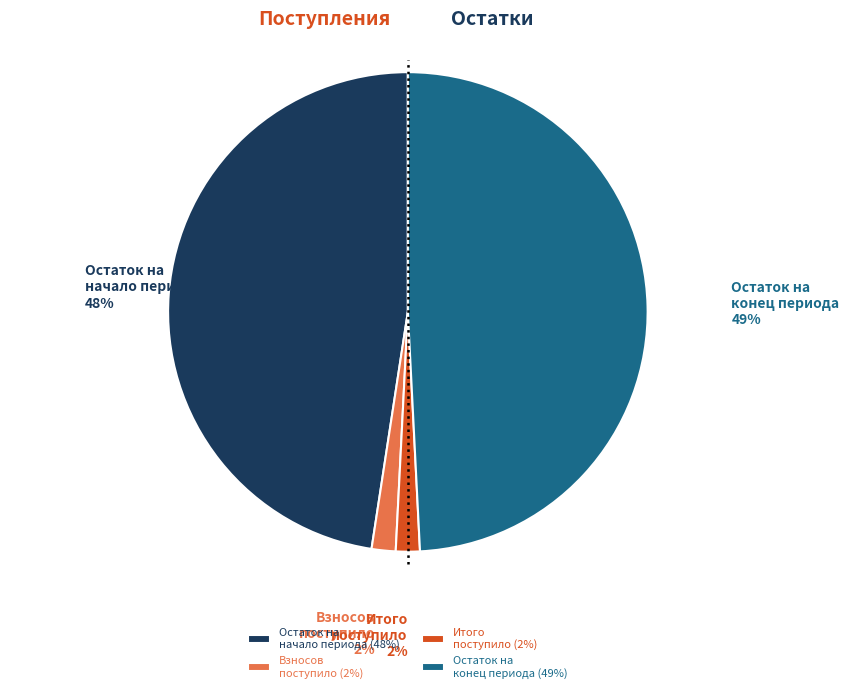

Combined, do Взносов поступило and Остаток на начало периода account for over 50%?

No